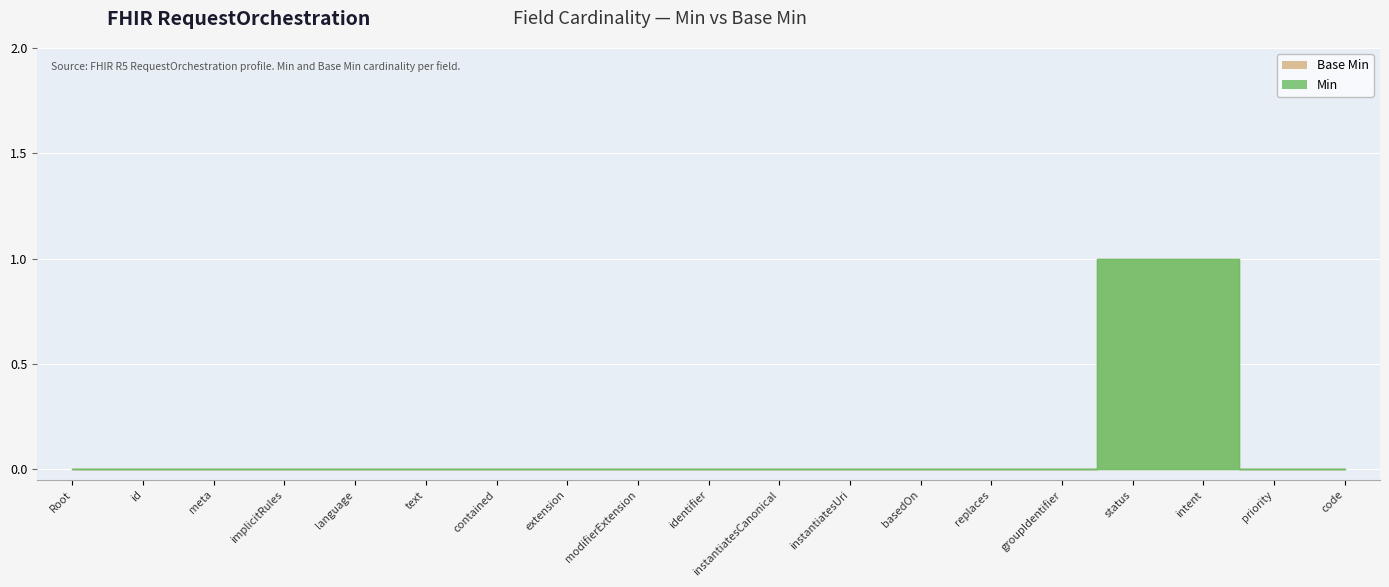

List the series in order of their peak value, lowest first.

Min, Base Min